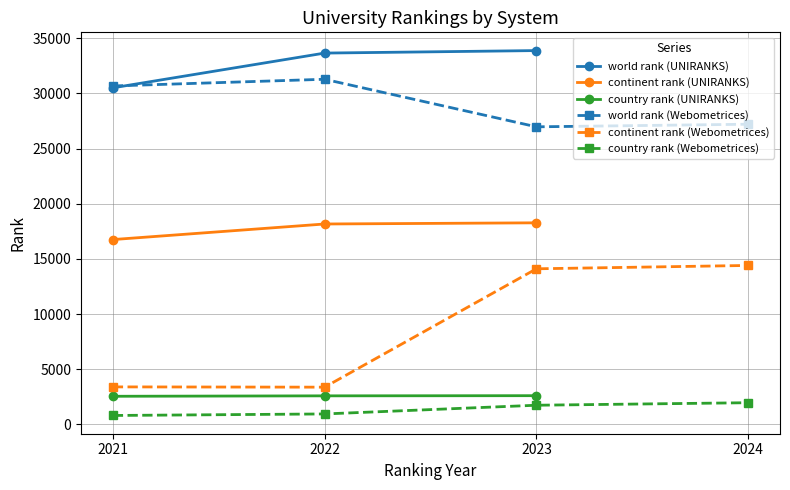

What is the minimum value for continent rank (UNIRANKS)?

16751